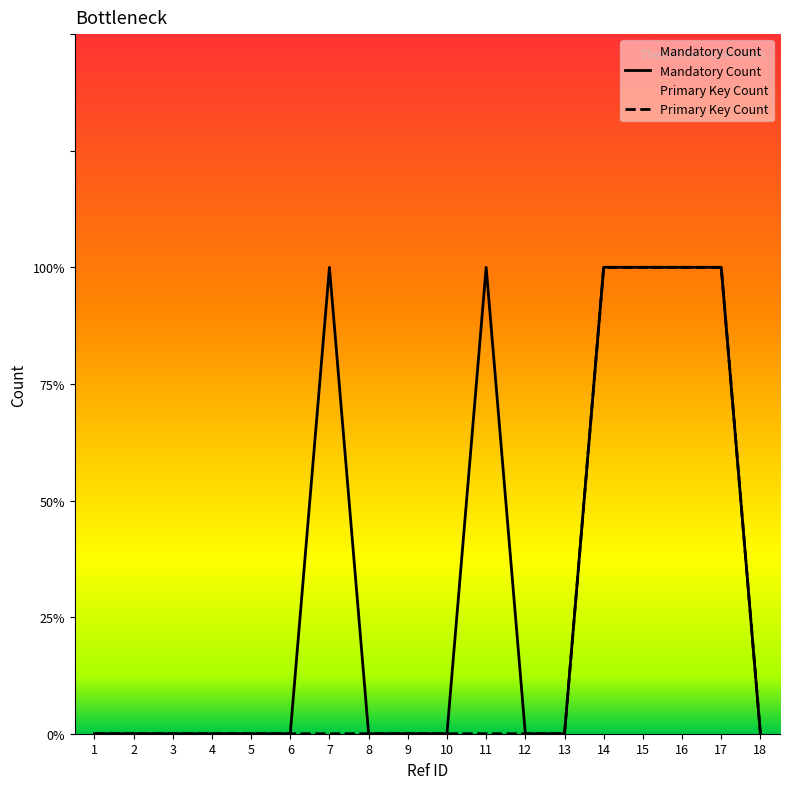

What are all the series names shown in the legend?

Mandatory Count, Primary Key Count